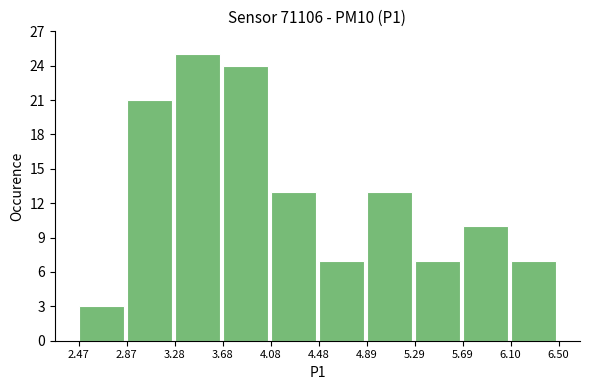

What is the height of the bar covering 4.48 to 4.89 on the x-axis? The values are not printed on the chart, so give them approximately, as read against the axis.

7